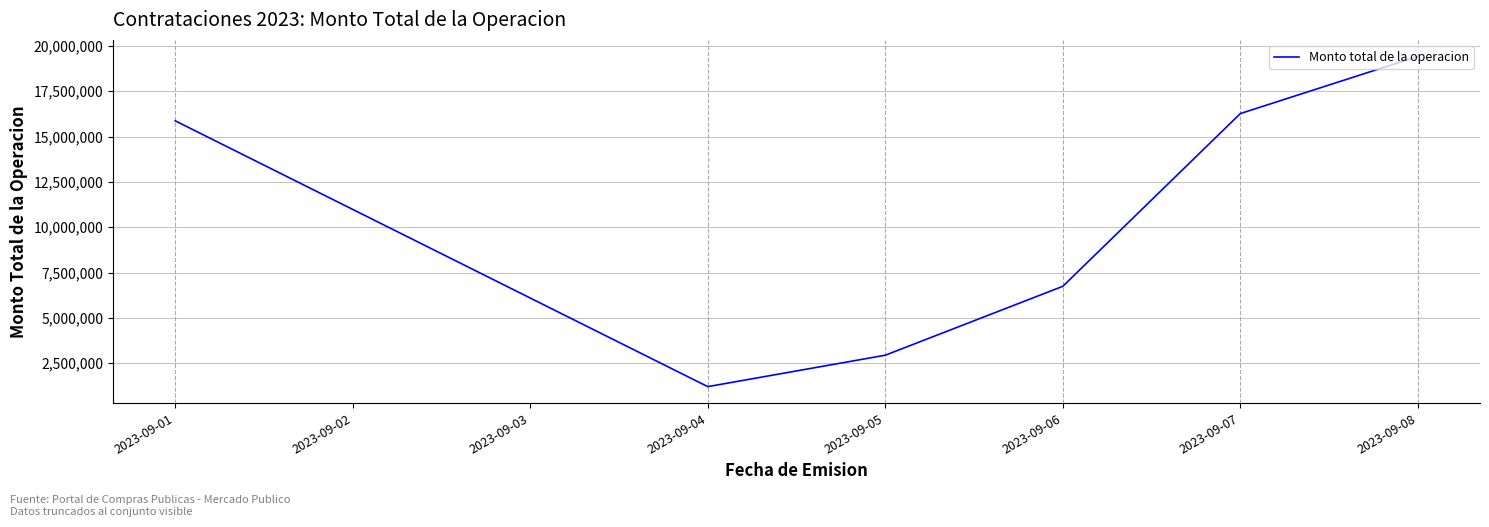

Count the number of data series in this chart.

1